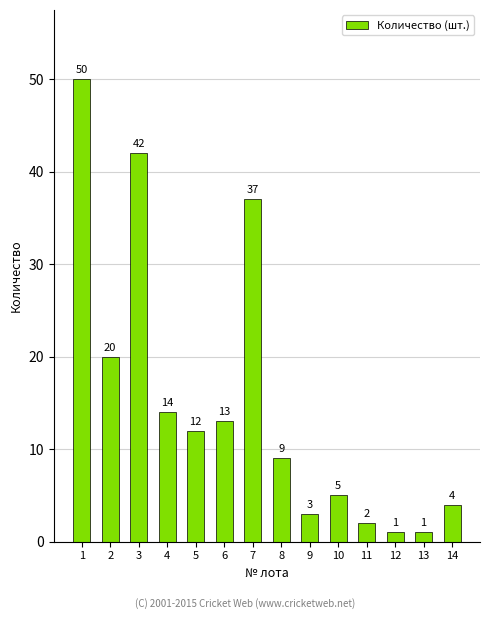

What is the smallest value displayed?

1